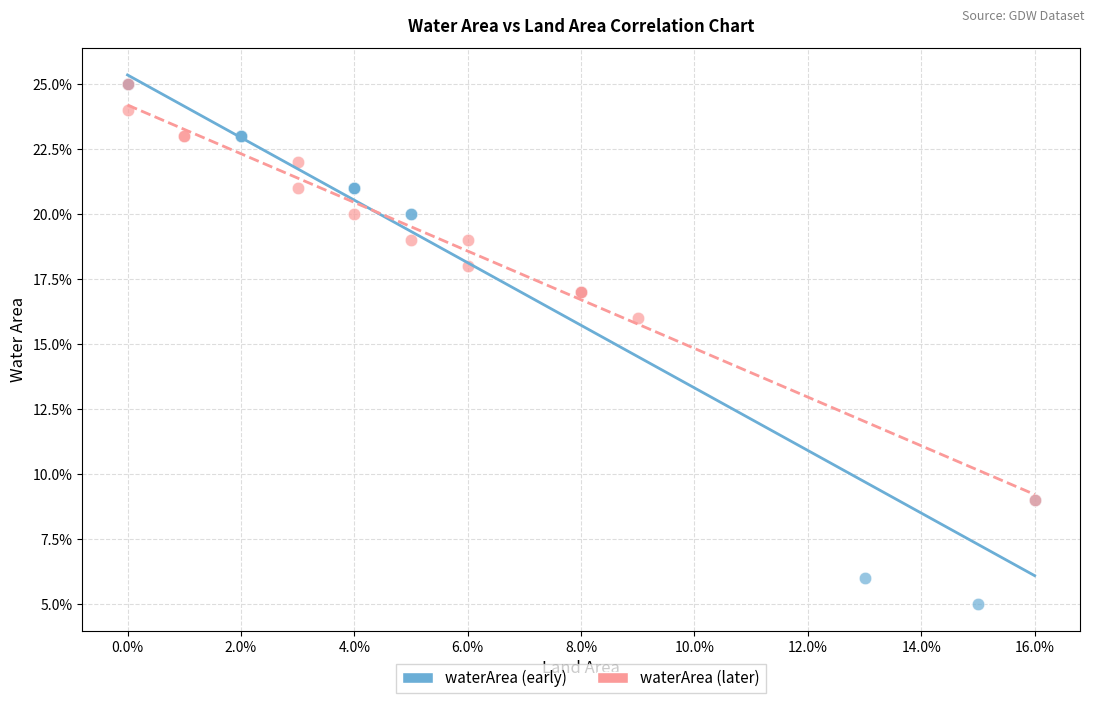

What are all the series names shown in the legend?

waterArea (early), waterArea (later)